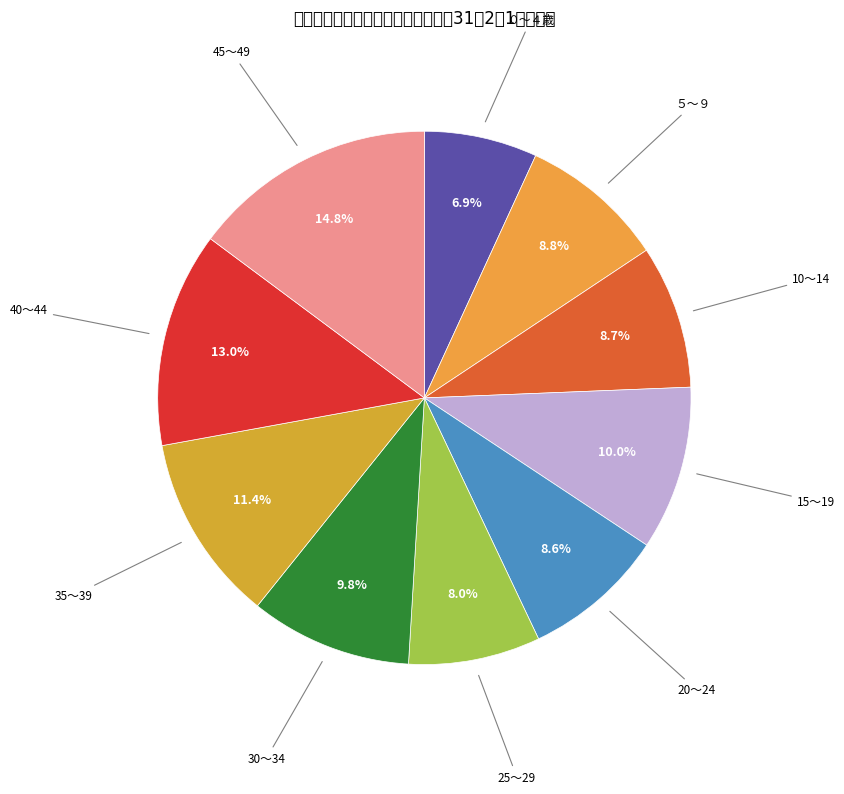

Is the sum of 15～19 and 30～34 greater than half?

No